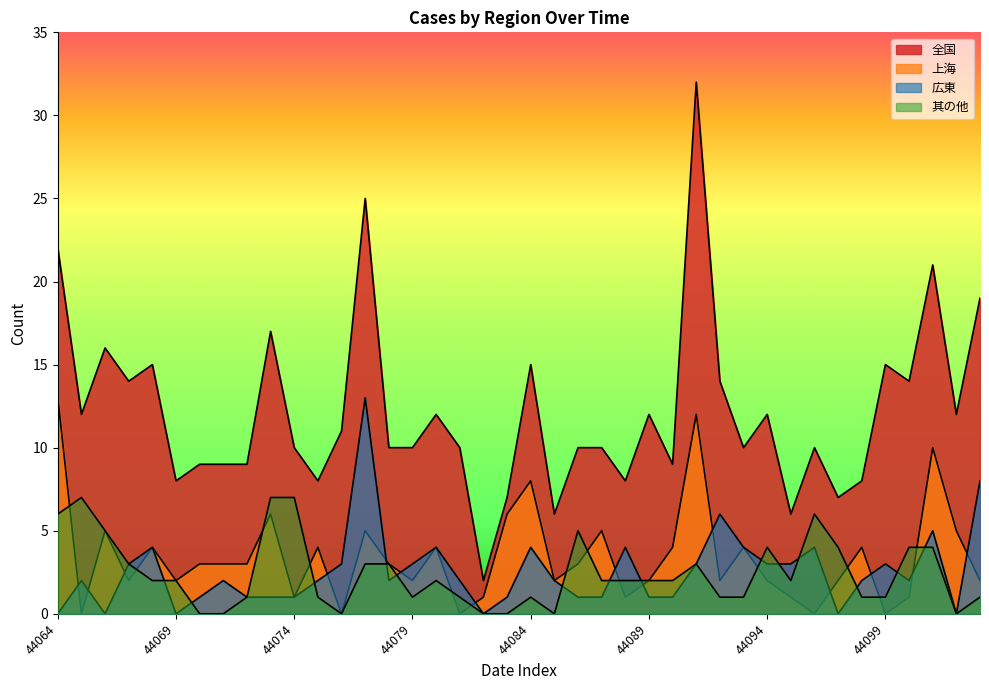

Which has a higher value, 44087 or 44065?

44065